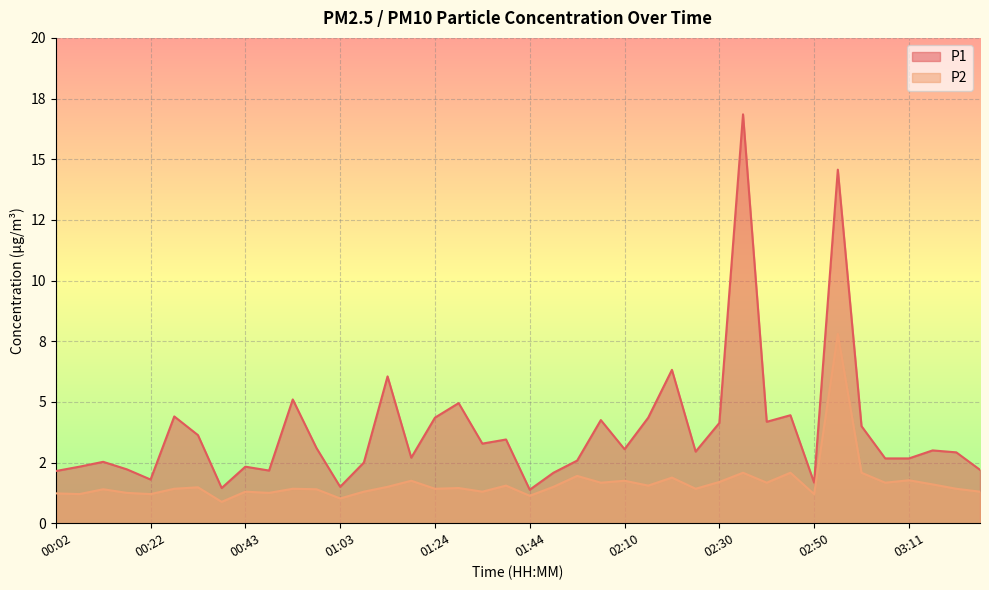

Reading right to left, extract all data points from this chart.

P1: 2.2	2.9	3.0	2.7	2.7	4.0	14.6	1.7	4.5	4.2	16.9	4.1	3.0	6.3	4.3	3.0	4.2	2.6	2.1	1.4	3.5	3.3	5.0	4.3	2.7	6.0	2.5	1.5	3.1	5.1	2.2	2.3	1.4	3.6	4.4	1.8	2.2	2.5	2.3	2.1
P2: 1.3	1.4	1.6	1.8	1.7	2.1	7.8	1.2	2.1	1.7	2.1	1.7	1.4	1.9	1.6	1.8	1.7	1.9	1.5	1.1	1.6	1.3	1.4	1.4	1.8	1.5	1.3	1.0	1.4	1.4	1.2	1.3	0.9	1.5	1.4	1.2	1.2	1.4	1.2	1.2